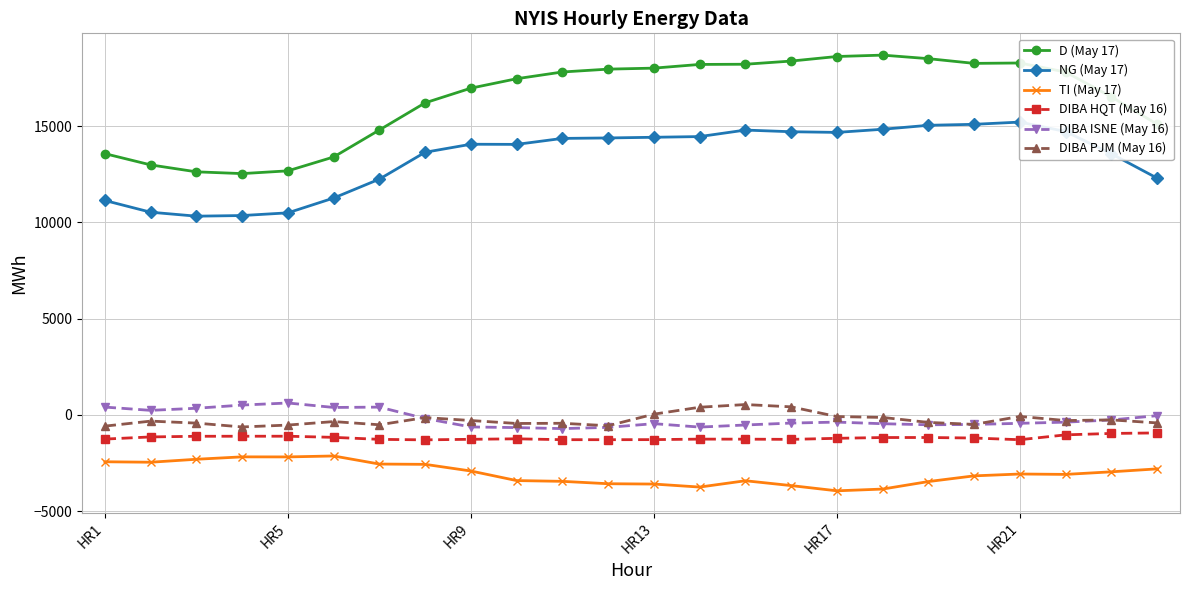

How many values in DIBA PJM (May 16) are below zero?

20